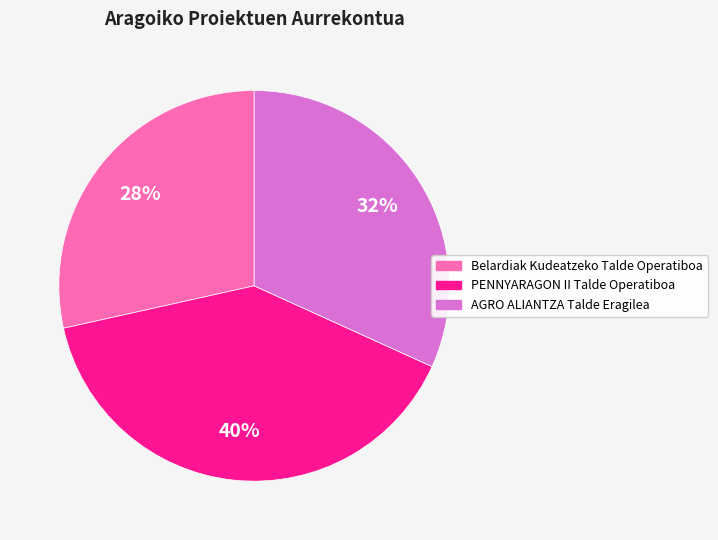

Combined, do Belardiak Kudeatzeko Talde Operatiboa and PENNYARAGON II Talde Operatiboa account for over 50%?

Yes